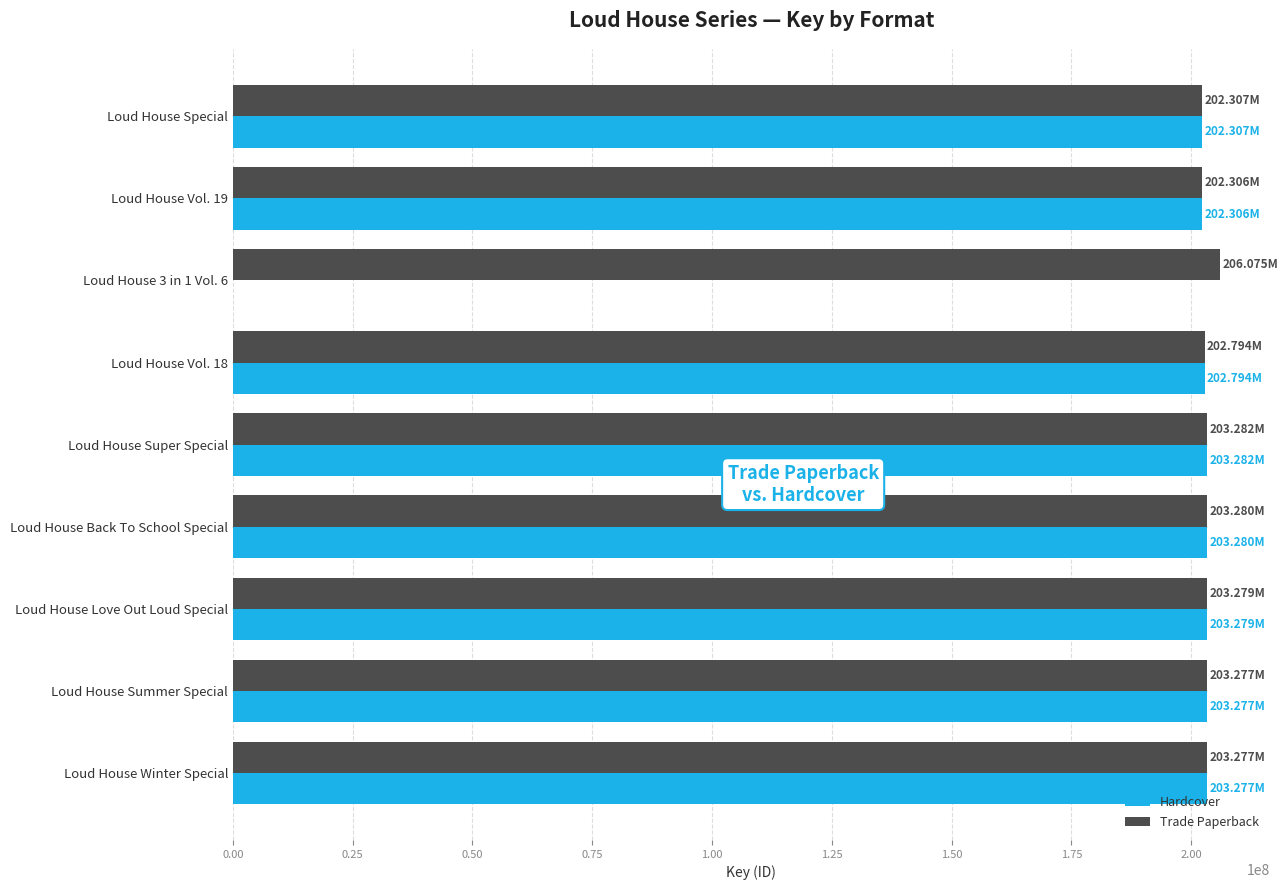

What is the sum of all Hardcover values?

1623802446